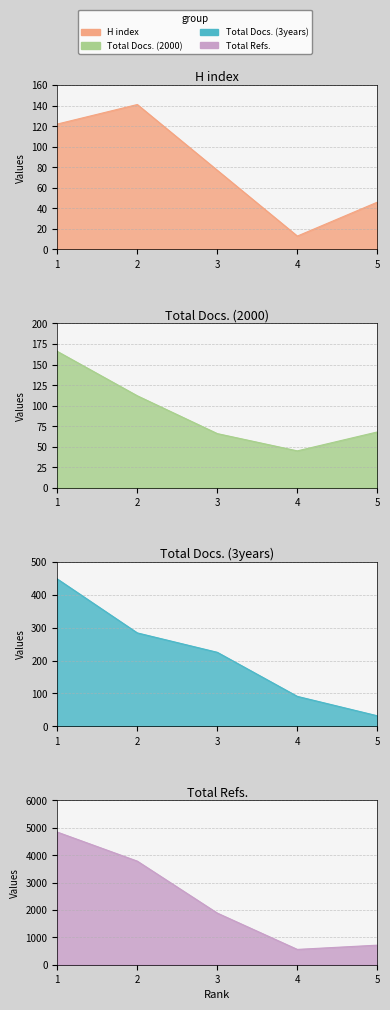

How many interior local valleys does the Total Docs. (2000) series have?

1